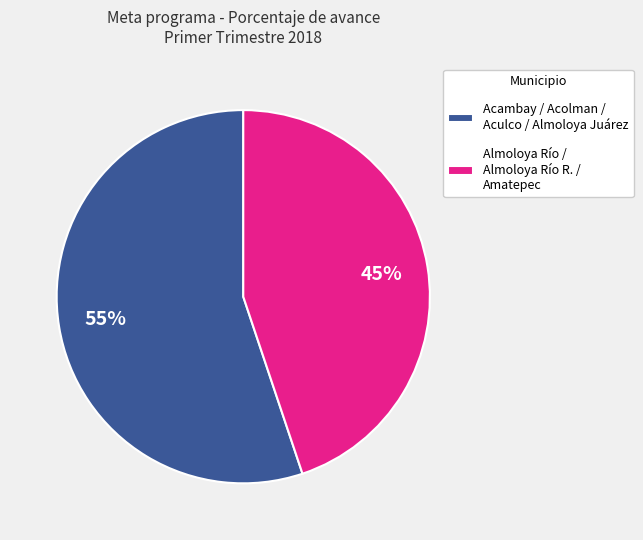

Is it true that Acambay / Acolman / Aculco / Almoloya Juárez is 55% of the pie?

True